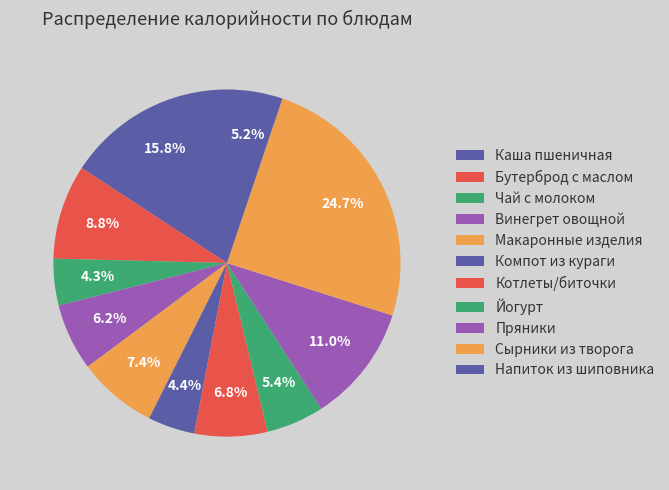

Combined, what portion of the pie is Пряники and Винегрет овощной?

17.2%